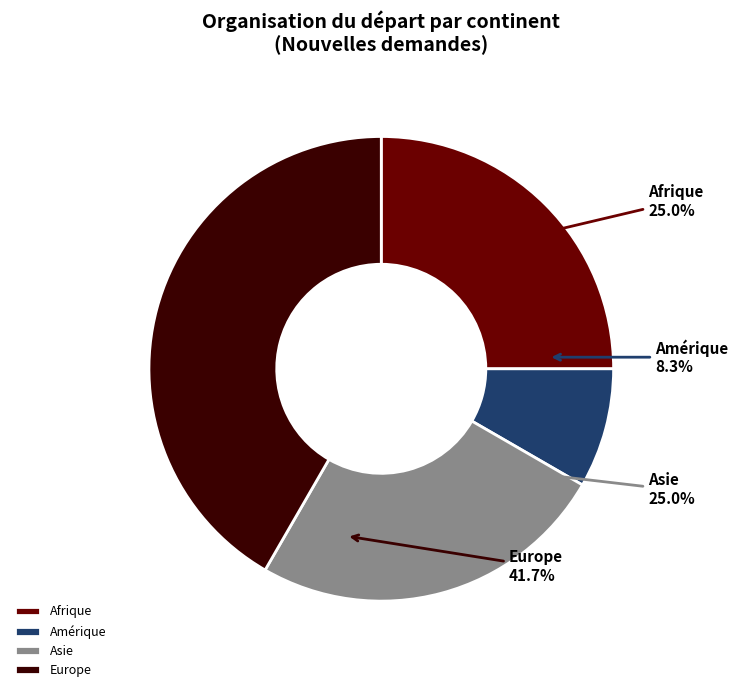

Do Amérique and Europe together represent more than half of the pie?

No